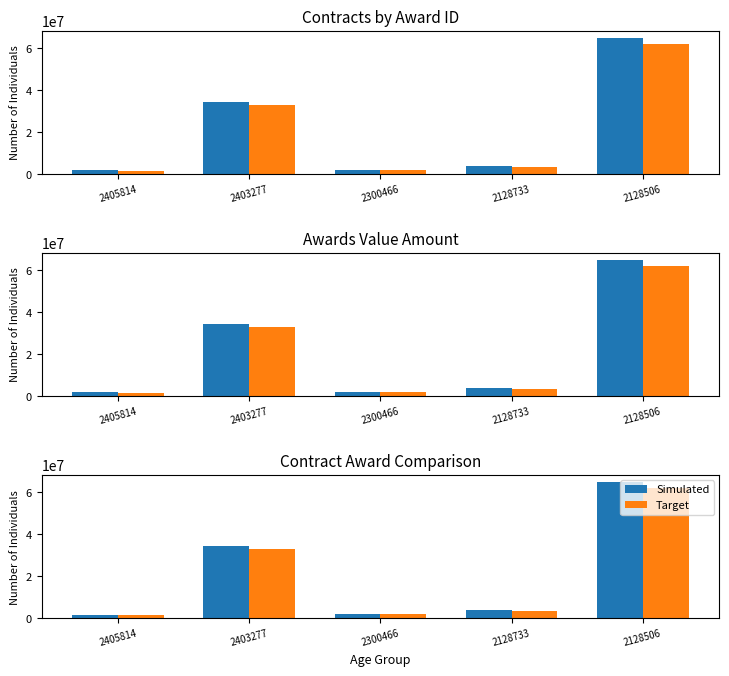

What is the difference between the highest and lowest values at 2300466?

91594.8